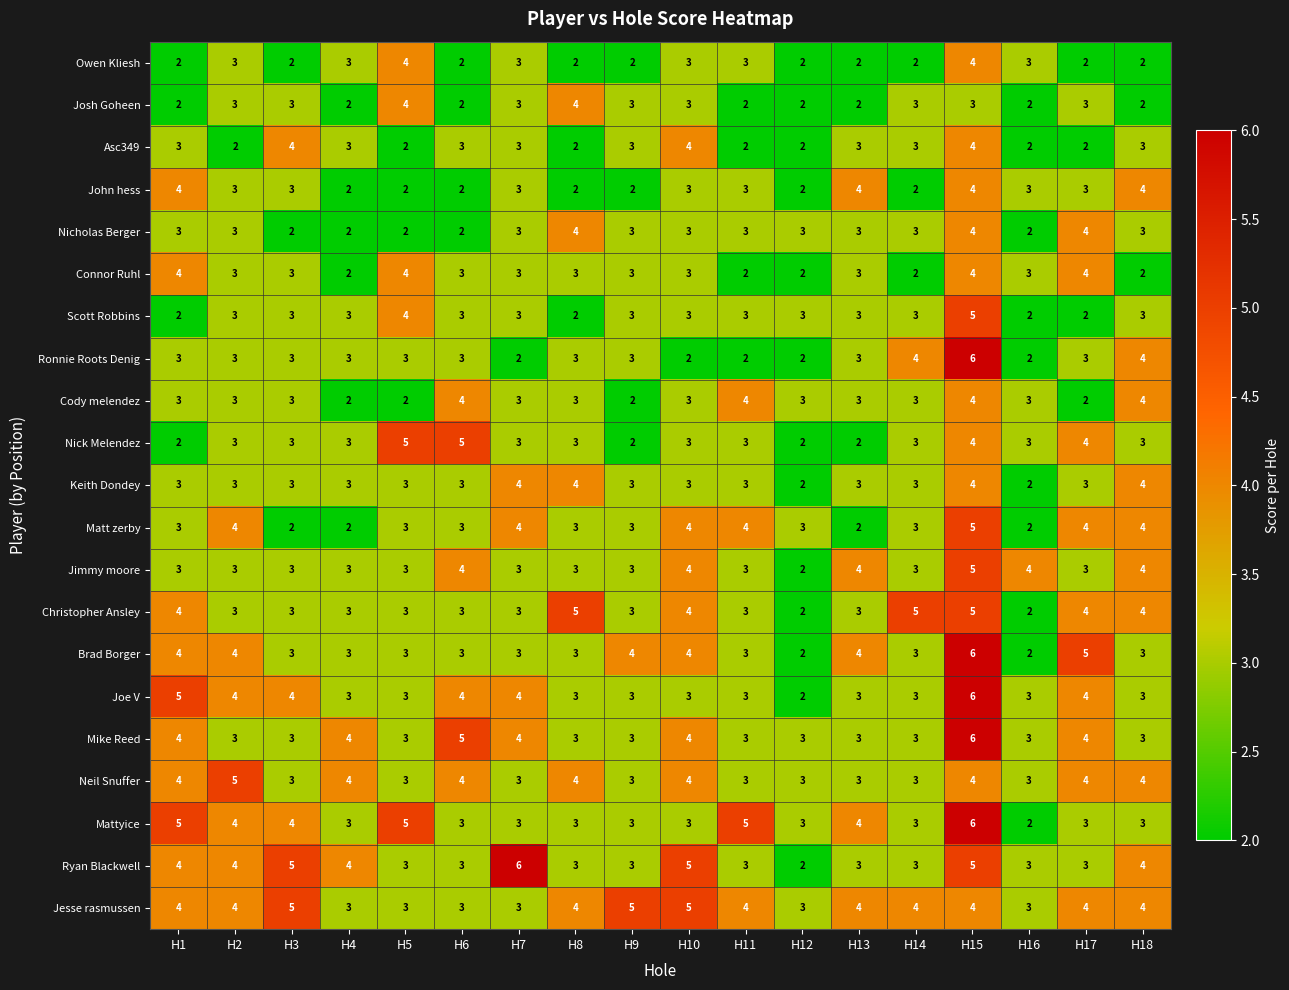

Which series changed the most between H4 and H9?

Jesse rasmussen